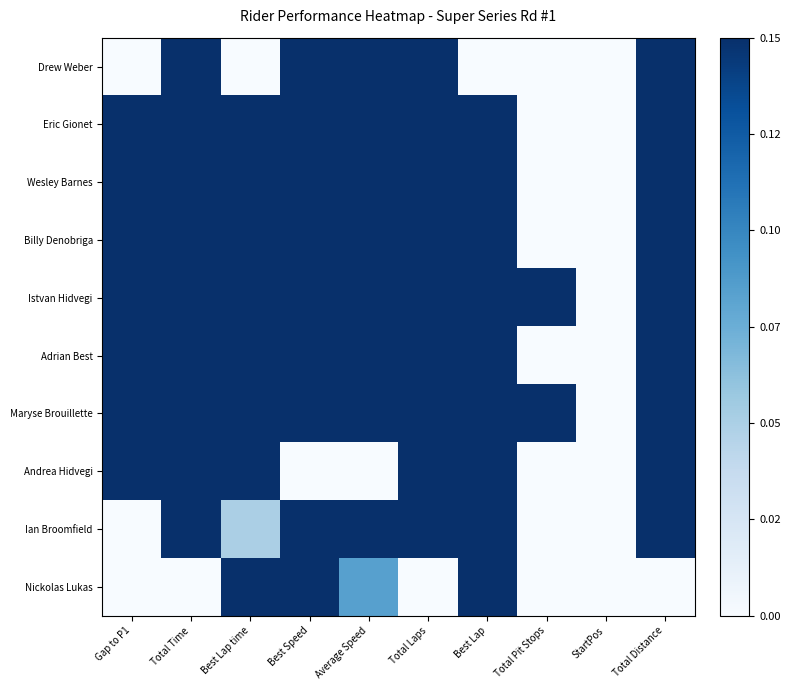

What is the maximum value shown in the chart?

1.0